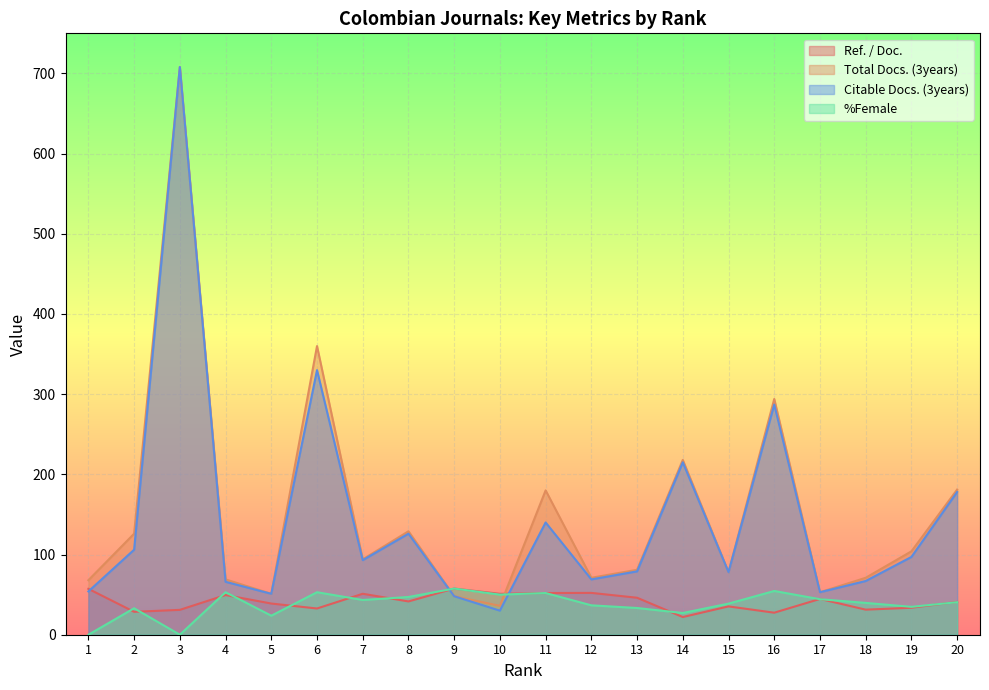

What is the value of the Citable Docs. (3years) point at the 10th from the left?

30.0